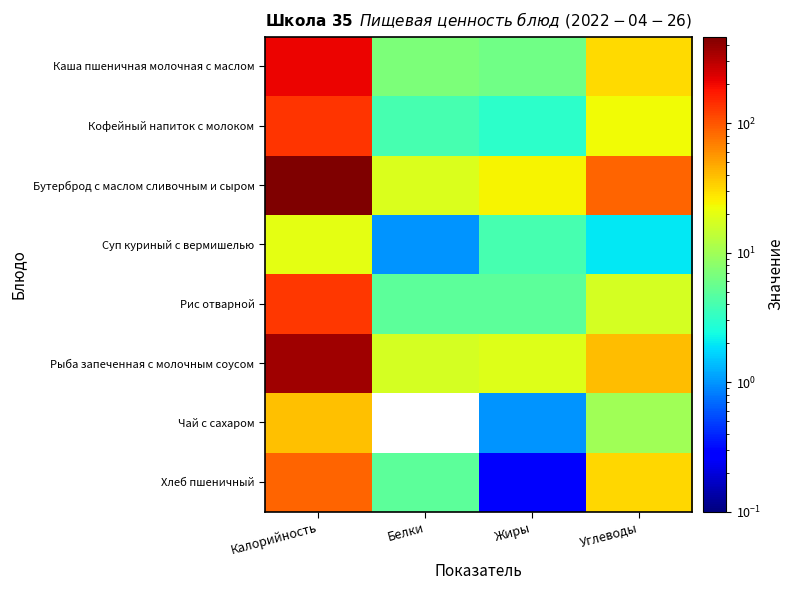

Between Калорийность and Углеводы, which is larger?

Калорийность